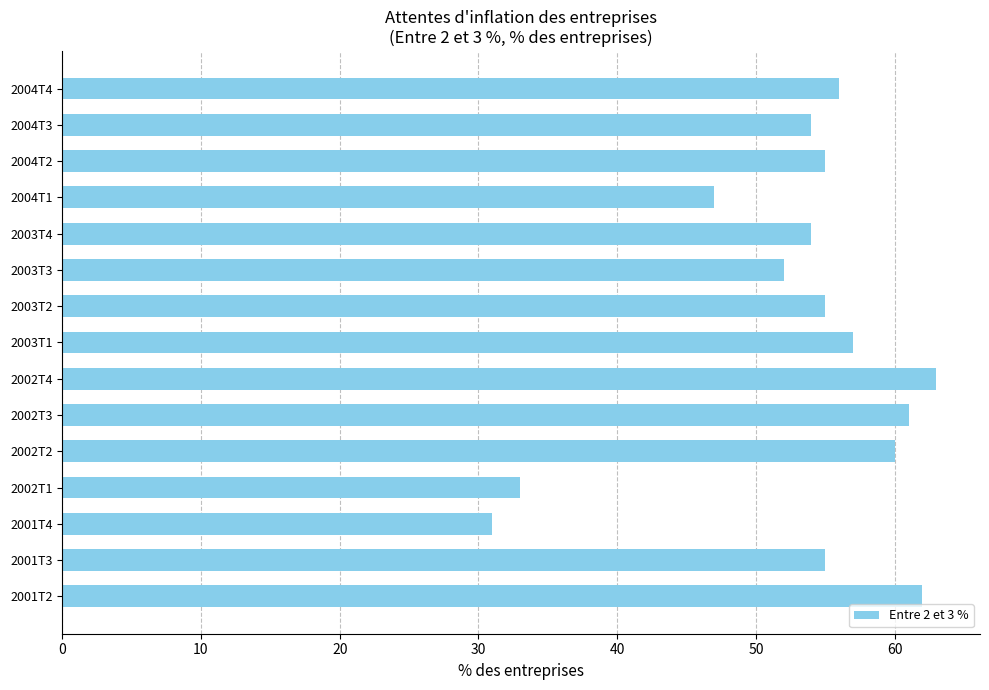

How many series are shown in this chart?

1